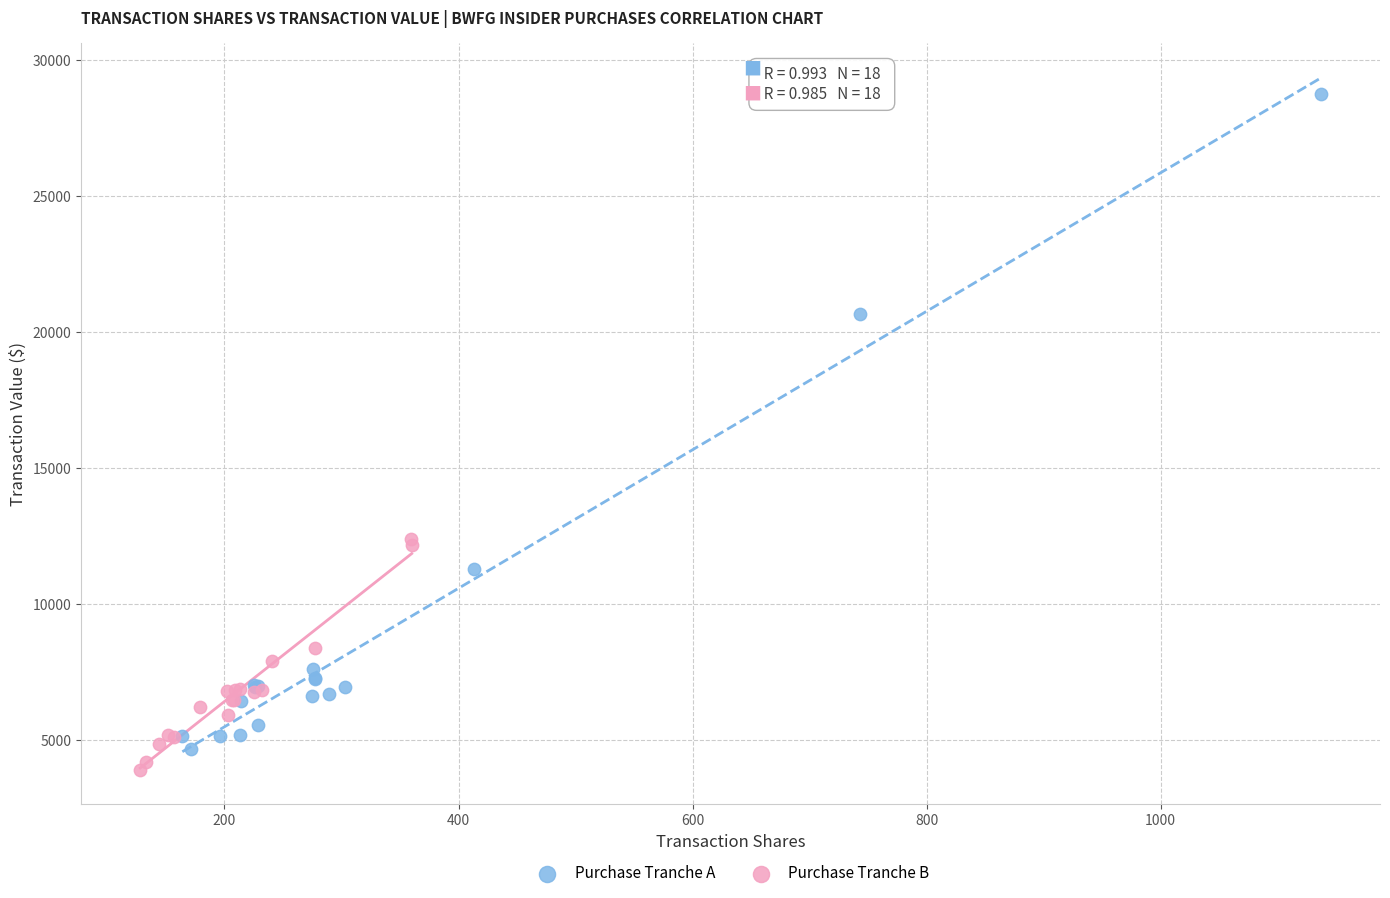

Which series has the largest Y range (max minus min)?

Purchase Tranche A